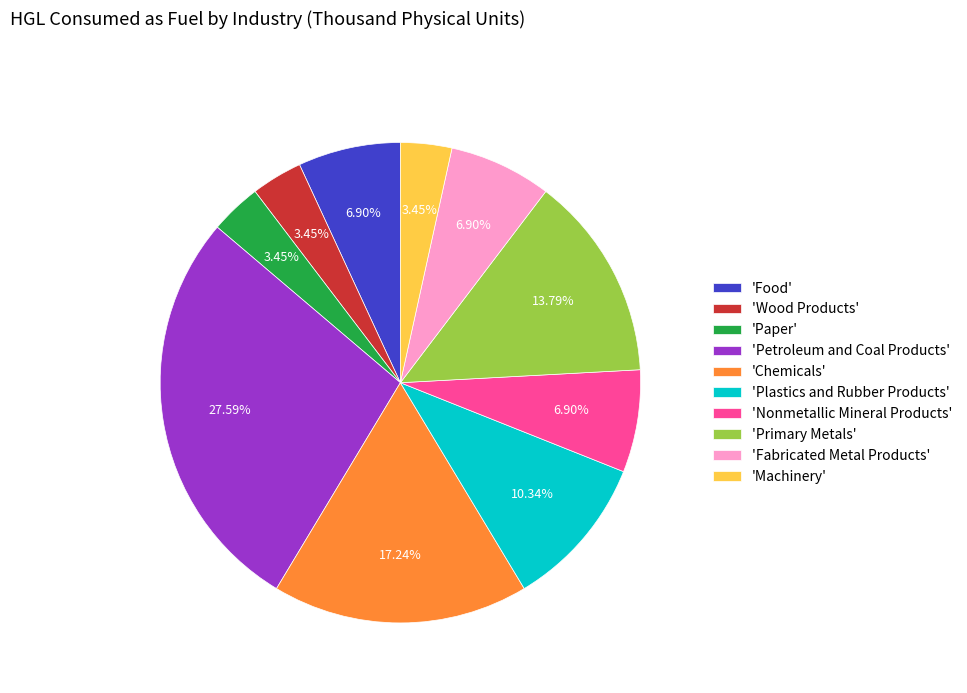

Combined, do 'Petroleum and Coal Products' and 'Plastics and Rubber Products' account for over 50%?

No